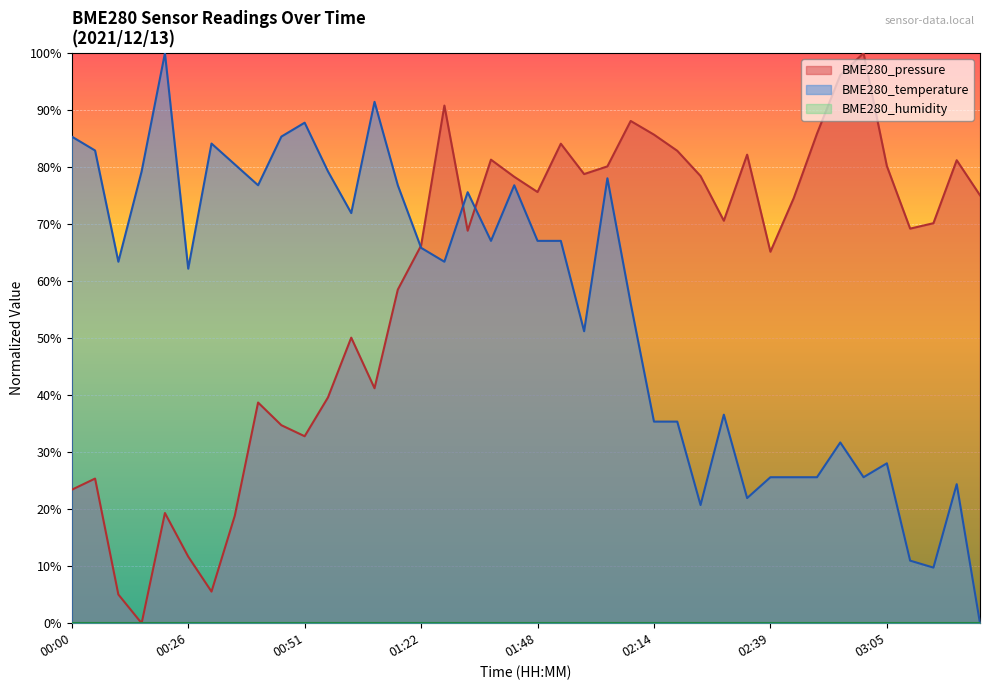

At which category is the sum across all series the highest?

02:04